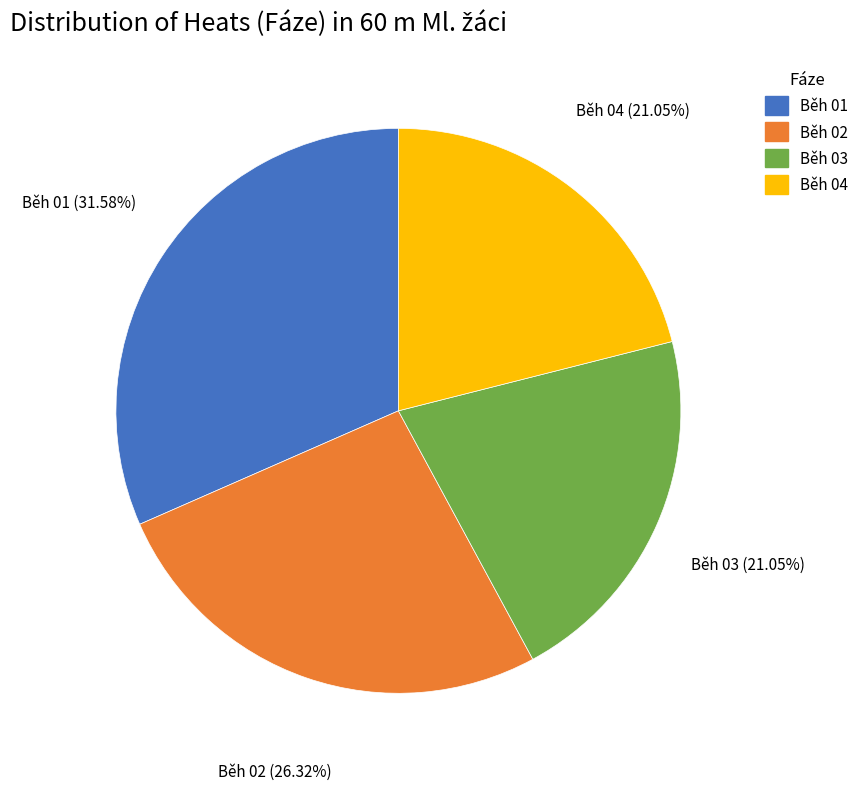

To the nearest percent, what is the average slice percentage?

25%